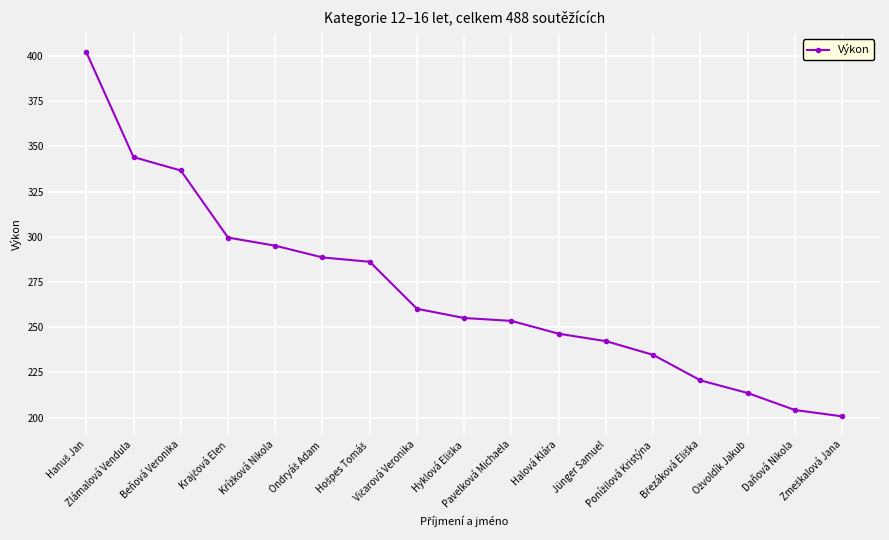

What is the greatest value displayed?

402.2